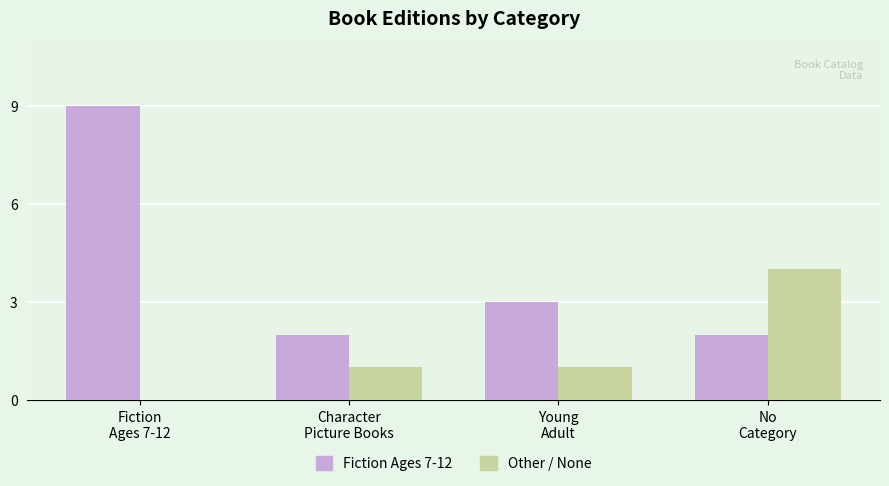

Reading left to right, transcribe all the data shown in this chart.

Fiction Ages 7-12: 9	2	3	2
Other / None: 0	1	1	4